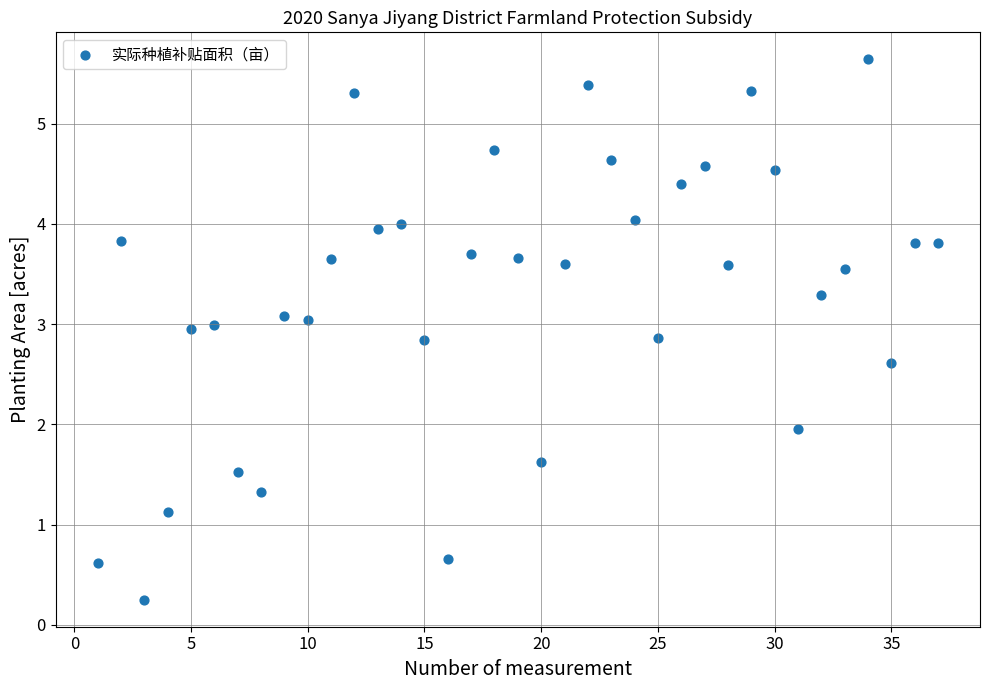

What is the range of X values (max minus min)?

36.0